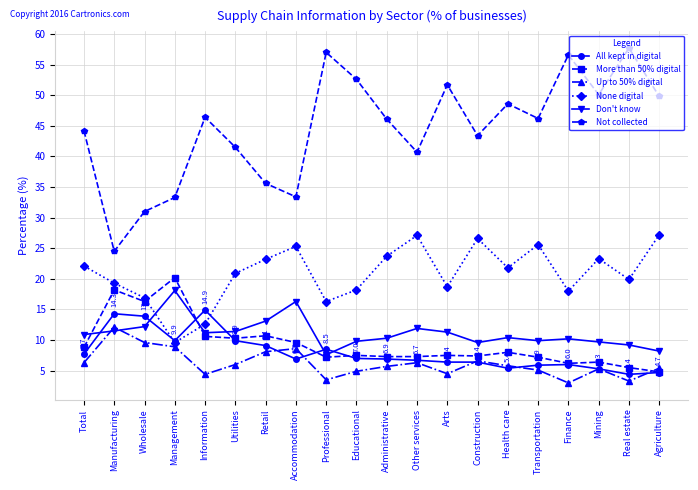

What is the minimum value shown in the chart?

3.0